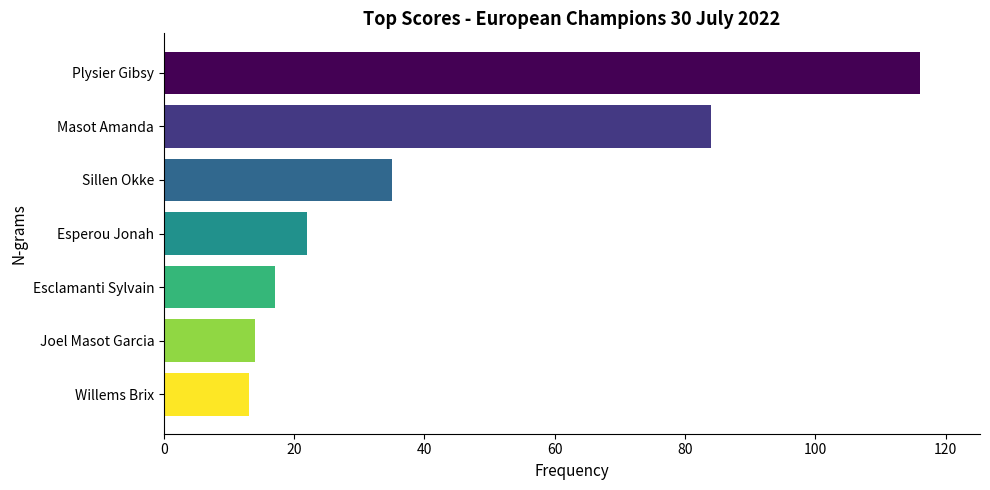

Does the chart contain stacked bars?

No